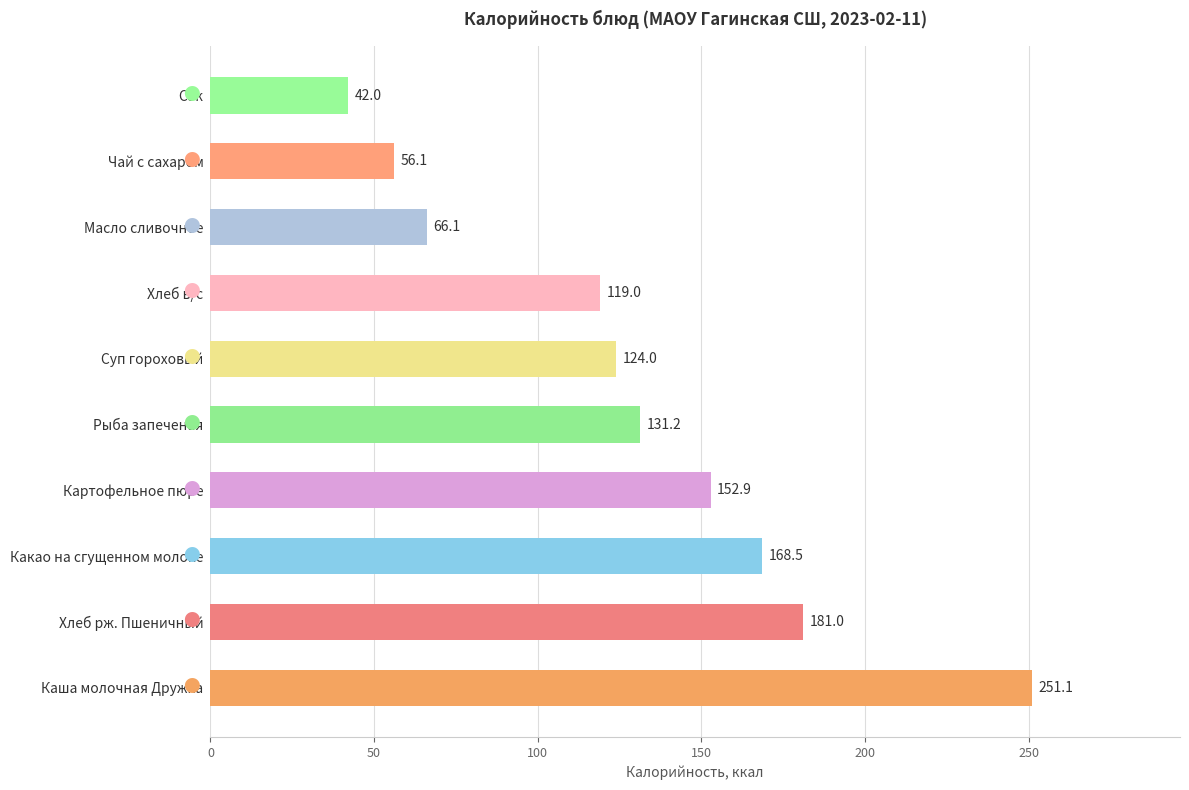

At which label is the value closest to 146?

Картофельное пюре